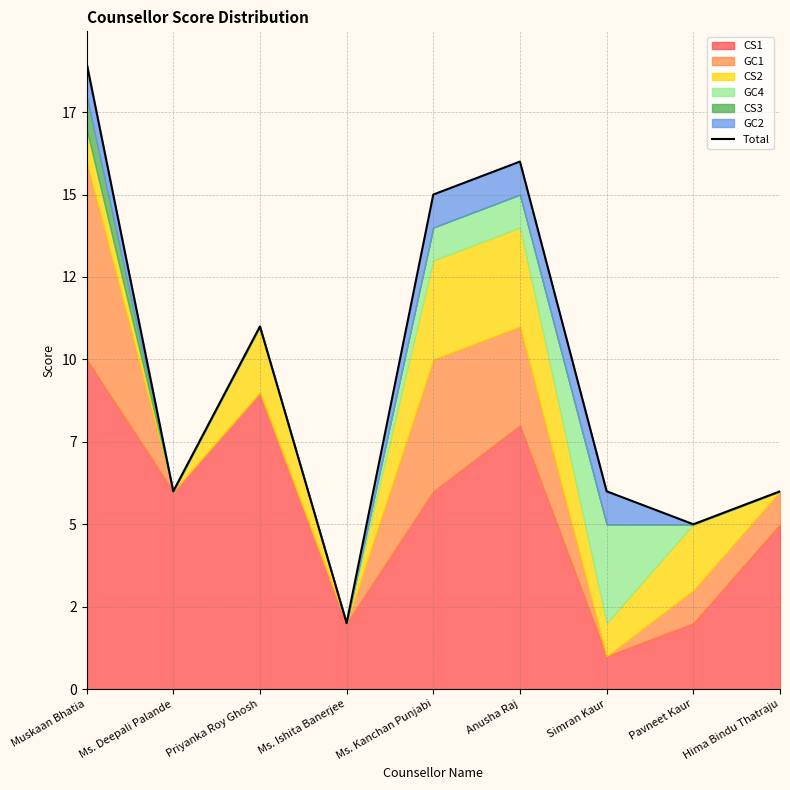

Reading left to right, list all the values displayed in this chart.

19	6	11	2	15	16	6	5	6